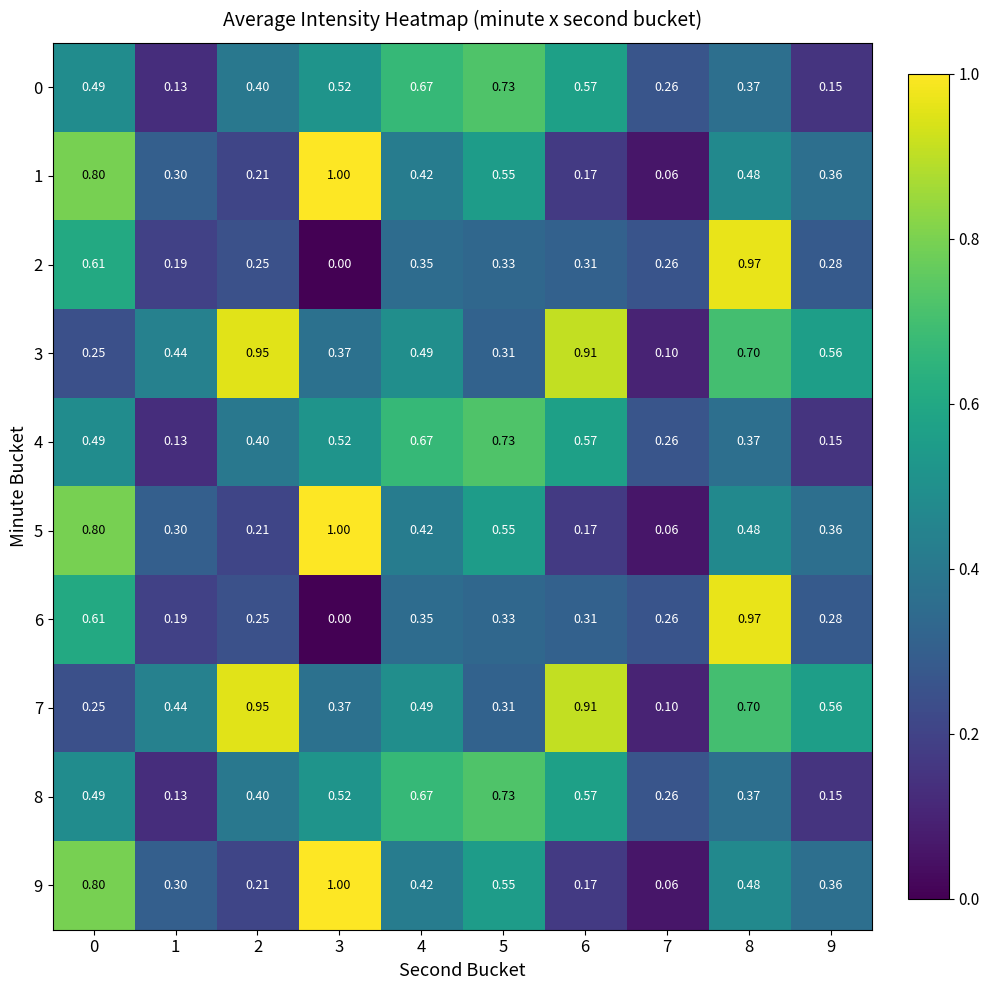

Is the value of 2 at 8 greater than the value of 9 at 5?

Yes